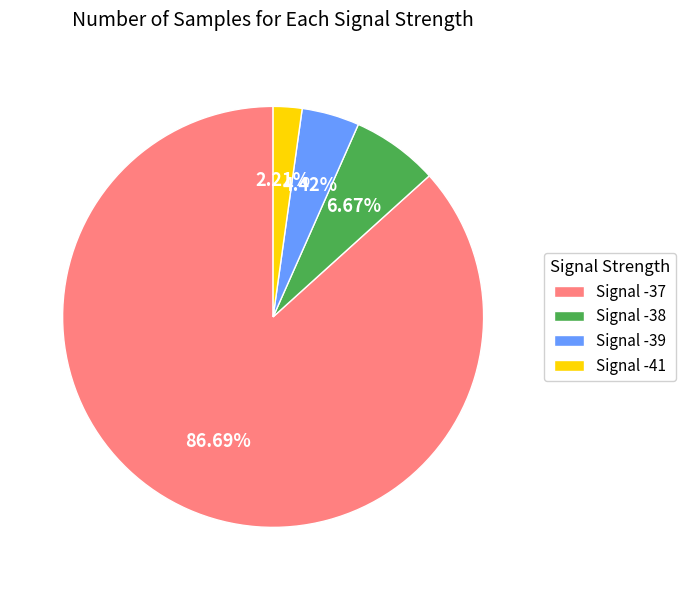

What is the smallest slice in the pie chart?

Signal -41